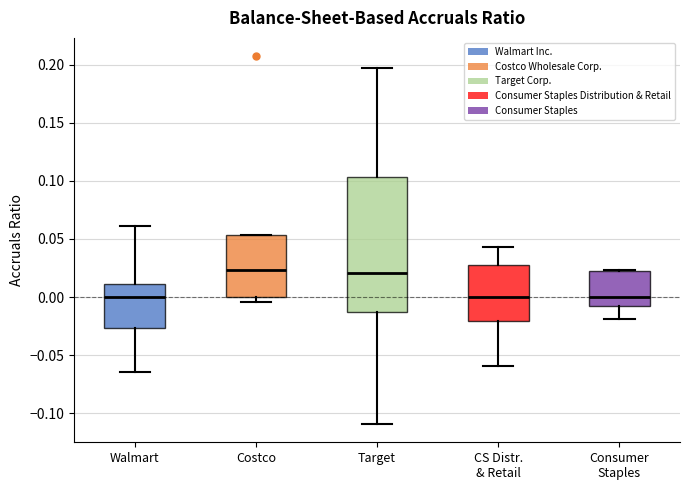

Reading left to right, transcribe this box plot: for each box, give where its median line is, the range the box spans, and where its two whiskers end, as read against the y-axis. The values are not printed on the chart, so give them approximately, as read against the axis.

Walmart: median 0.000, box -0.025 to 0.010, whiskers -0.065 to 0.060
Costco: median 0.025, box 0.000 to 0.055, whiskers -0.005 to 0.055
Target: median 0.020, box -0.010 to 0.105, whiskers -0.110 to 0.195
CS Distr. & Retail: median 0.000, box -0.020 to 0.030, whiskers -0.060 to 0.045
Consumer Staples: median 0.000, box -0.010 to 0.020, whiskers -0.020 to 0.025